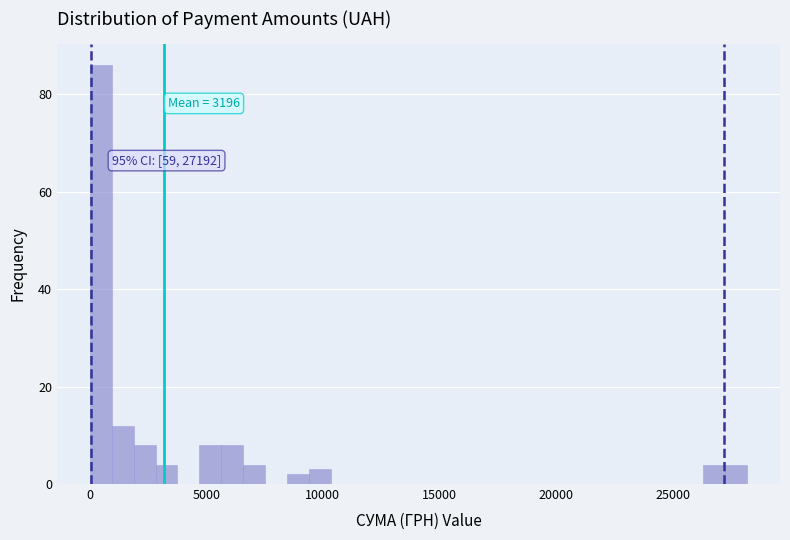

Read against the x-axis, roughly where is the centre of the tallest bar?

500